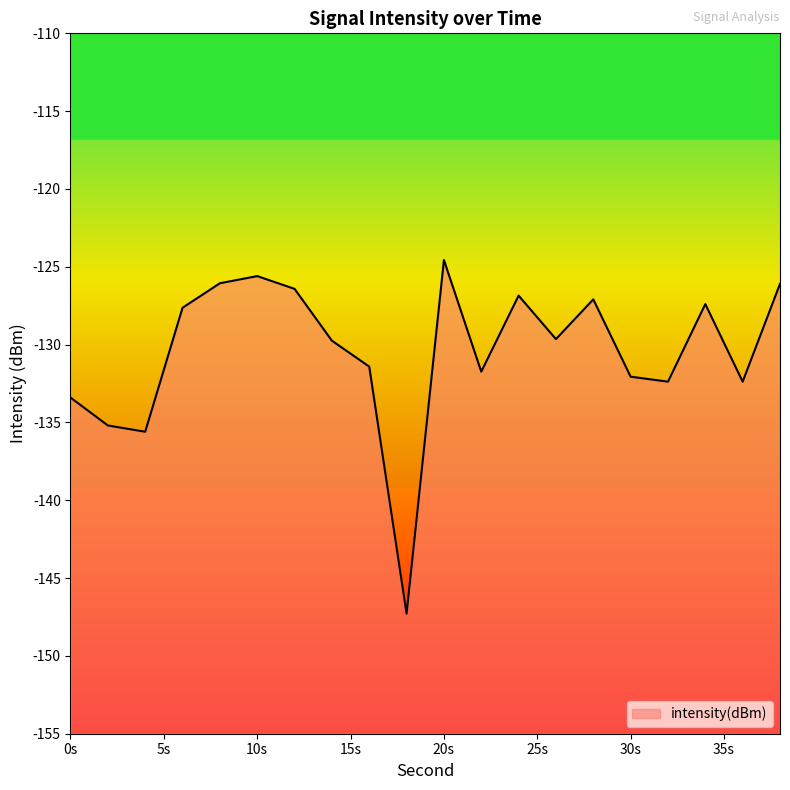

The chart shows a value of -212.0 at 14. True or false?

False